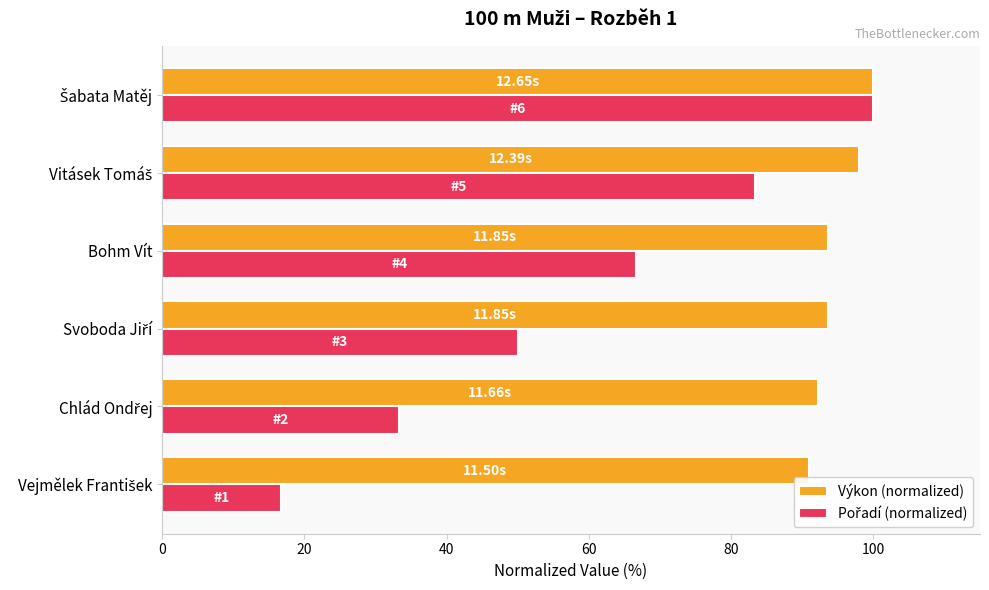

What is the difference between the maximum and minimum values in the Výkon (normalized) series?

9.1